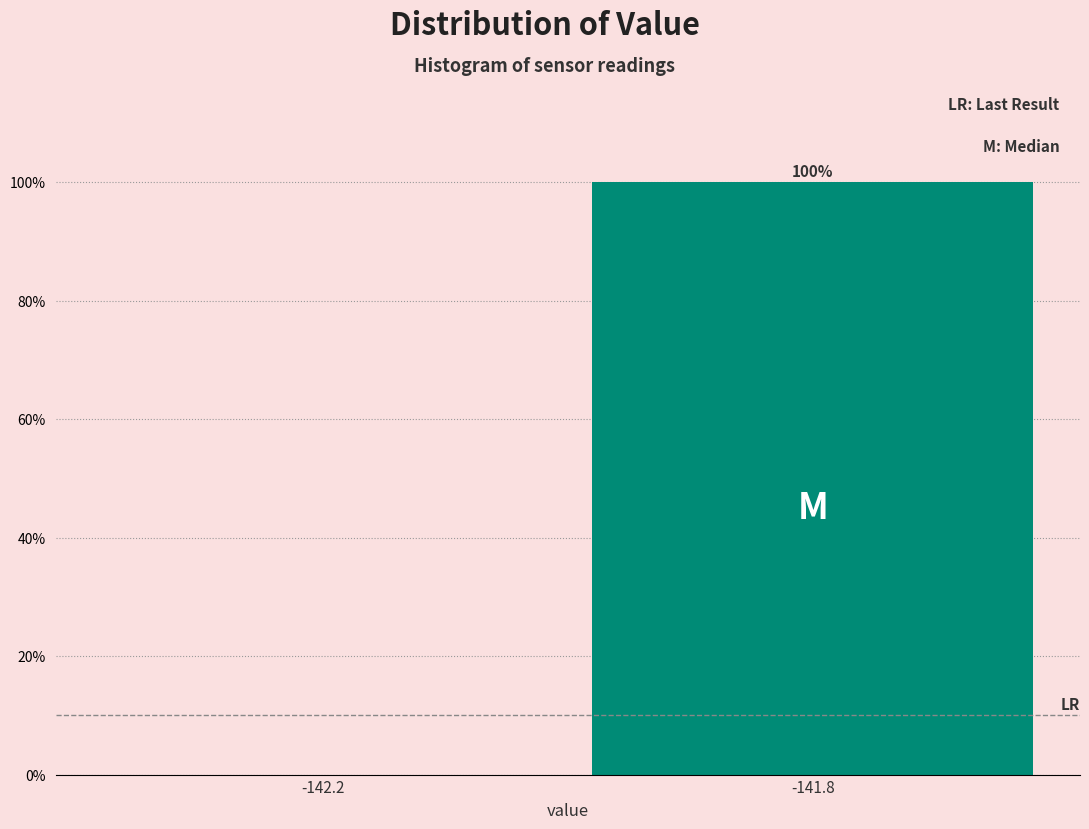

Reading right to left, what are all the values shown in this chart?

-141.8=100	-142.2=0